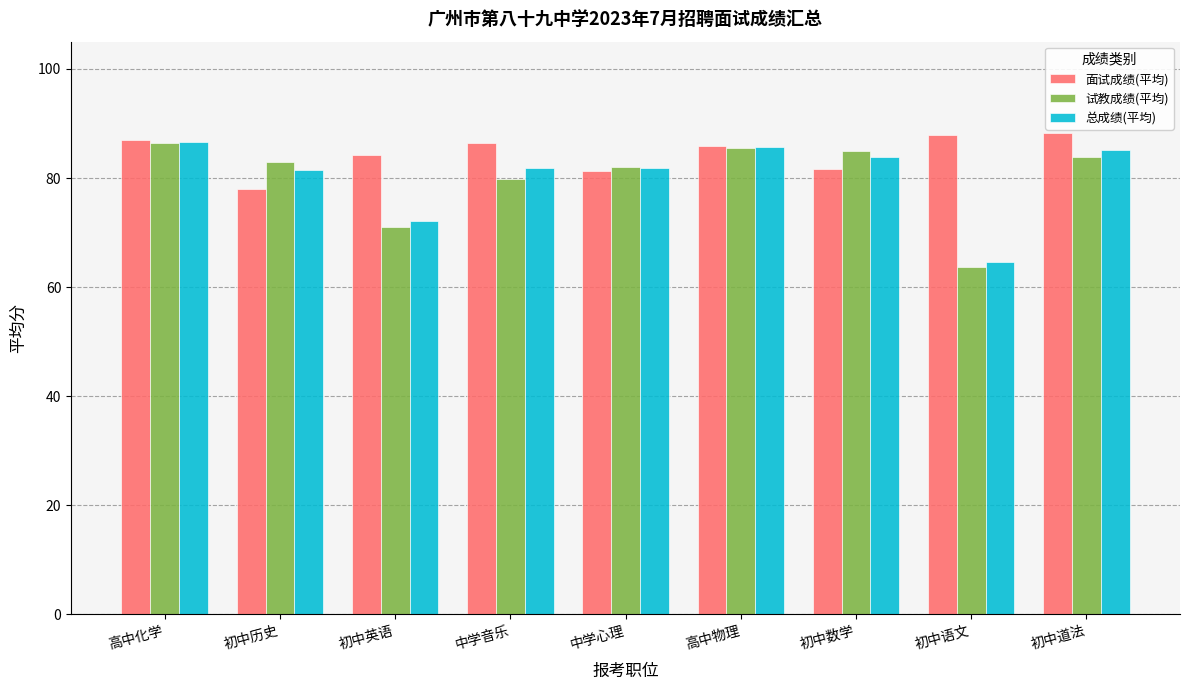

At how many categories does at least one series exceed 76?

9